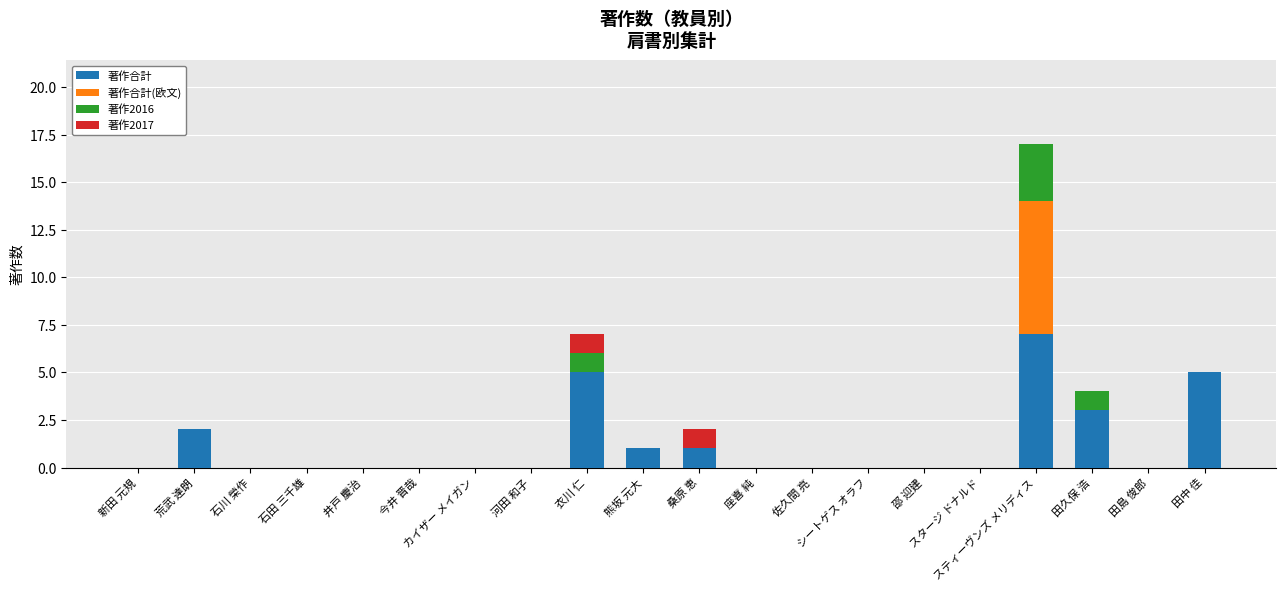

What value does the 著作合計 series have at 桑原 恵?

1